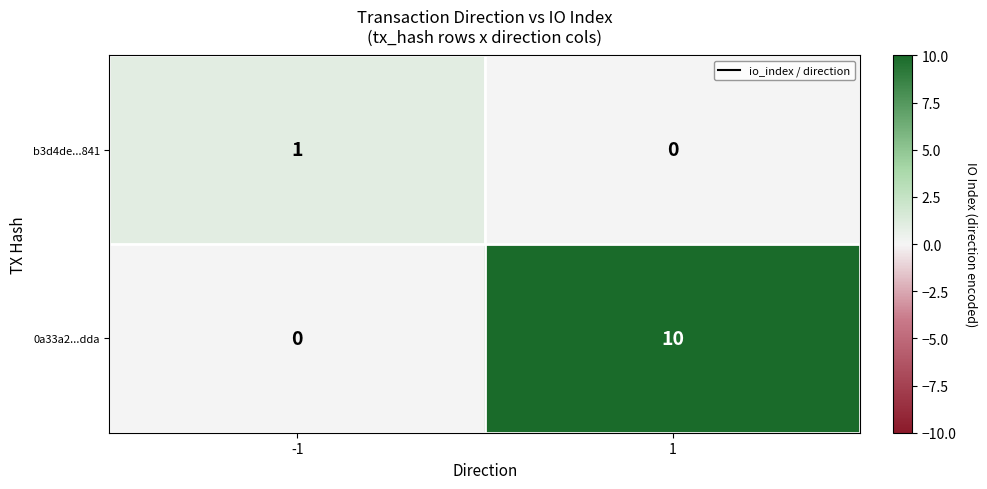

Between -1 and 1, which series saw the biggest shift?

0a33a2...dda